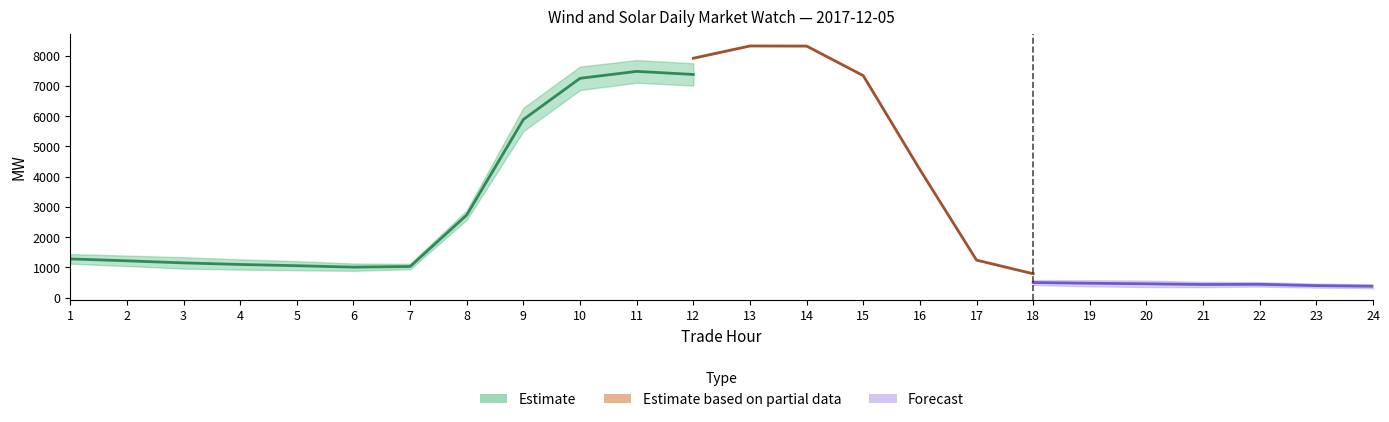

True or false: RTD CLEARED VALUE has more than 2 interior local peaks.

False